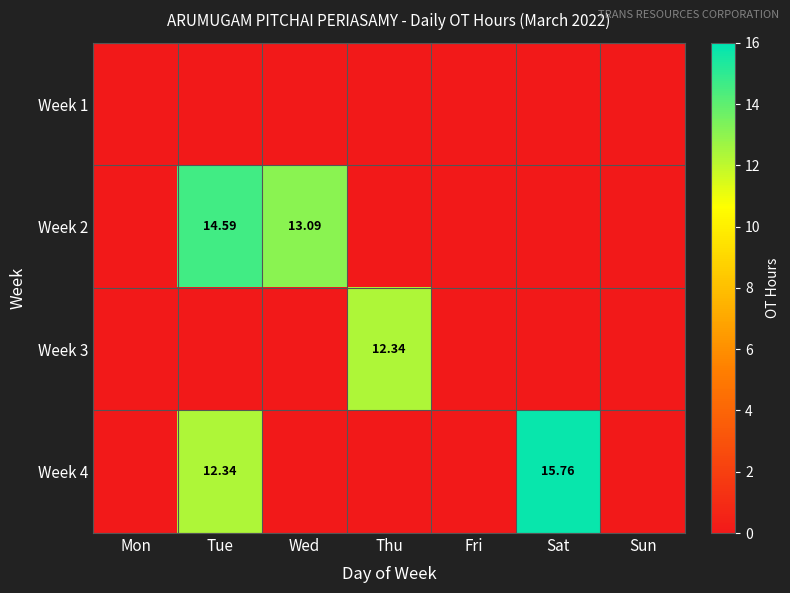

Which series changed the most between Mon and Sat?

Week 4